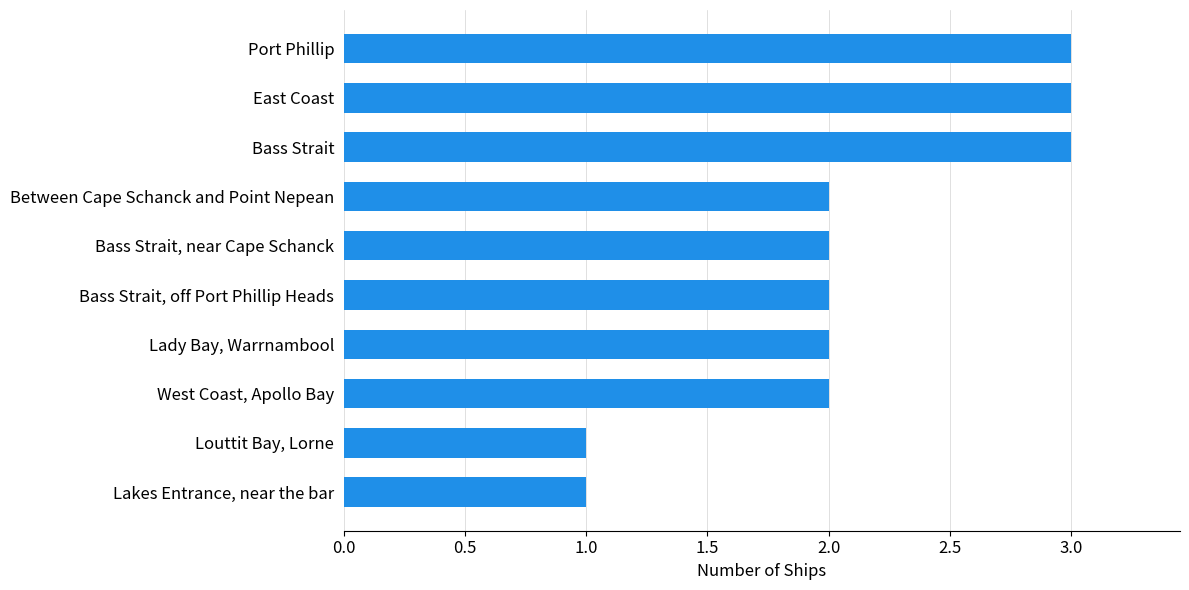

The chart shows a value of 3 at Bass Strait. True or false?

True